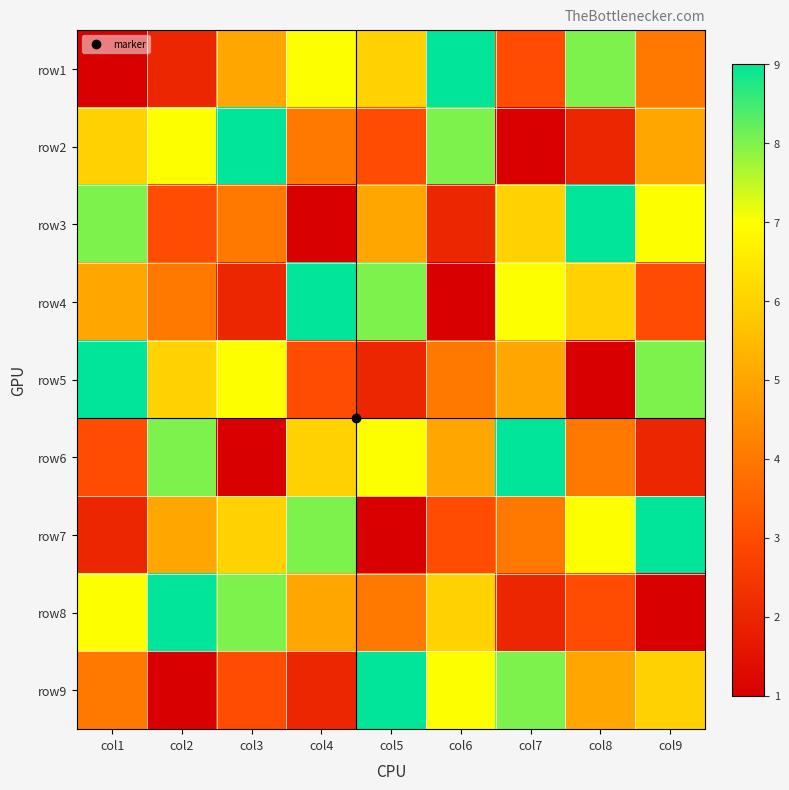

Reading left to right, what are all the values shown in this chart?

row1: col1=1	col2=2	col3=5	col4=7	col5=6	col6=9	col7=3	col8=8	col9=4
row2: col1=6	col2=7	col3=9	col4=4	col5=3	col6=8	col7=1	col8=2	col9=5
row3: col1=8	col2=3	col3=4	col4=1	col5=5	col6=2	col7=6	col8=9	col9=7
row4: col1=5	col2=4	col3=2	col4=9	col5=8	col6=1	col7=7	col8=6	col9=3
row5: col1=9	col2=6	col3=7	col4=3	col5=2	col6=4	col7=5	col8=1	col9=8
row6: col1=3	col2=8	col3=1	col4=6	col5=7	col6=5	col7=9	col8=4	col9=2
row7: col1=2	col2=5	col3=6	col4=8	col5=1	col6=3	col7=4	col8=7	col9=9
row8: col1=7	col2=9	col3=8	col4=5	col5=4	col6=6	col7=2	col8=3	col9=1
row9: col1=4	col2=1	col3=3	col4=2	col5=9	col6=7	col7=8	col8=5	col9=6